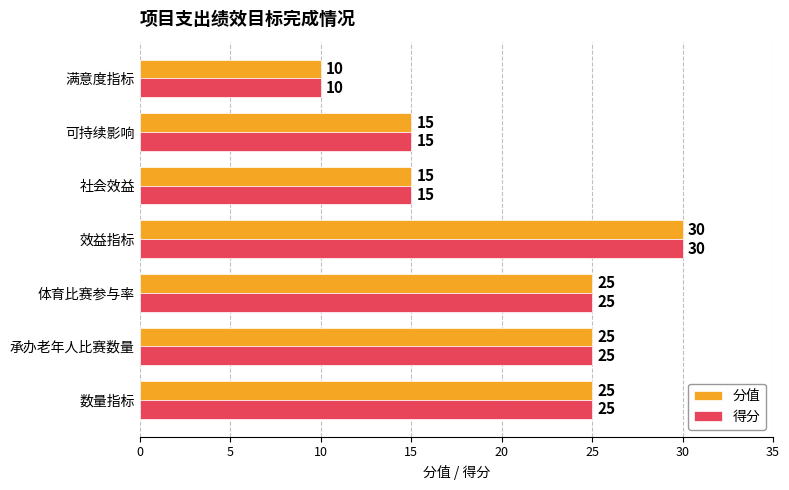

At how many categories does at least one series exceed 11?

6